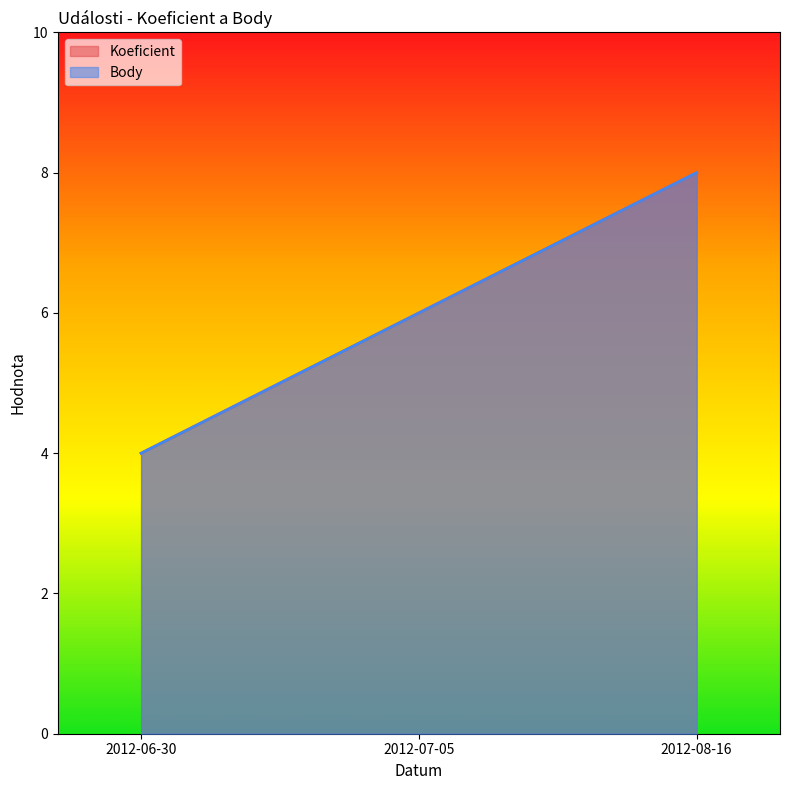

What are all the series names shown in the legend?

Koeficient, Body